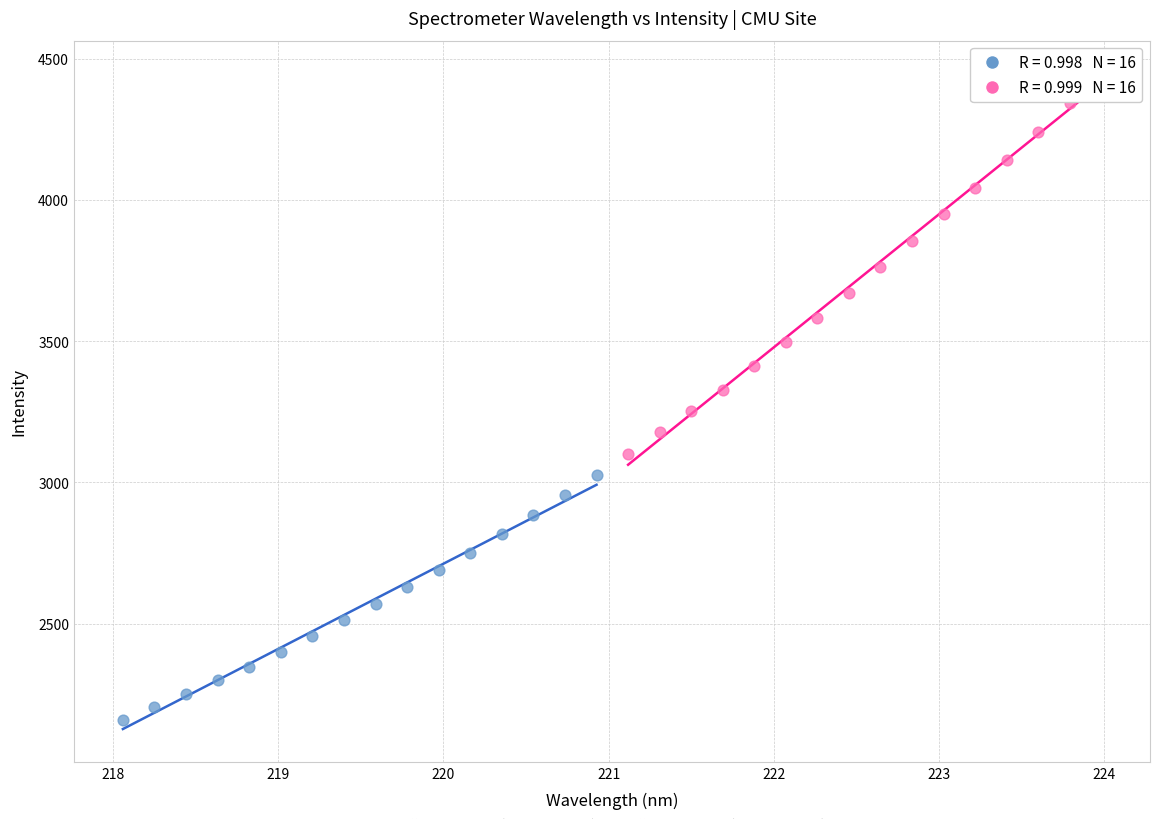

Which series contains the highest Y value?

Series B (221–224 nm)